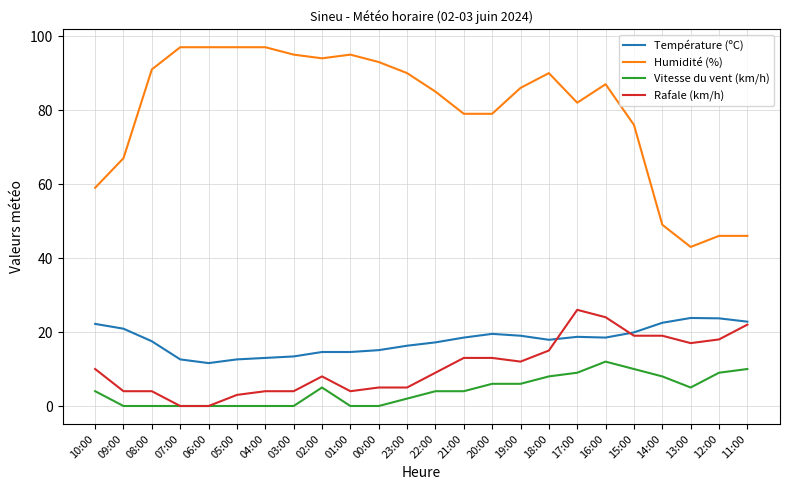

At 12:00, list the series in order from smallest to largest.

Vitesse du vent (km/h), Rafale (km/h), Température (ºC), Humidité (%)